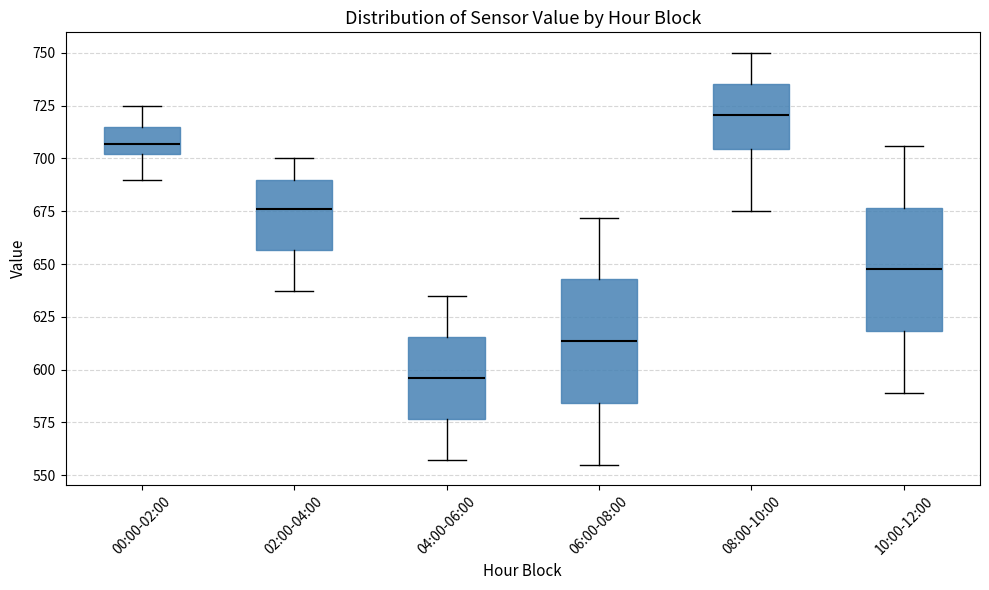

Where does the upper whisker of the box for 02:00-04:00 end on the y-axis? The values are not printed on the chart, so give them approximately, as read against the axis.

700